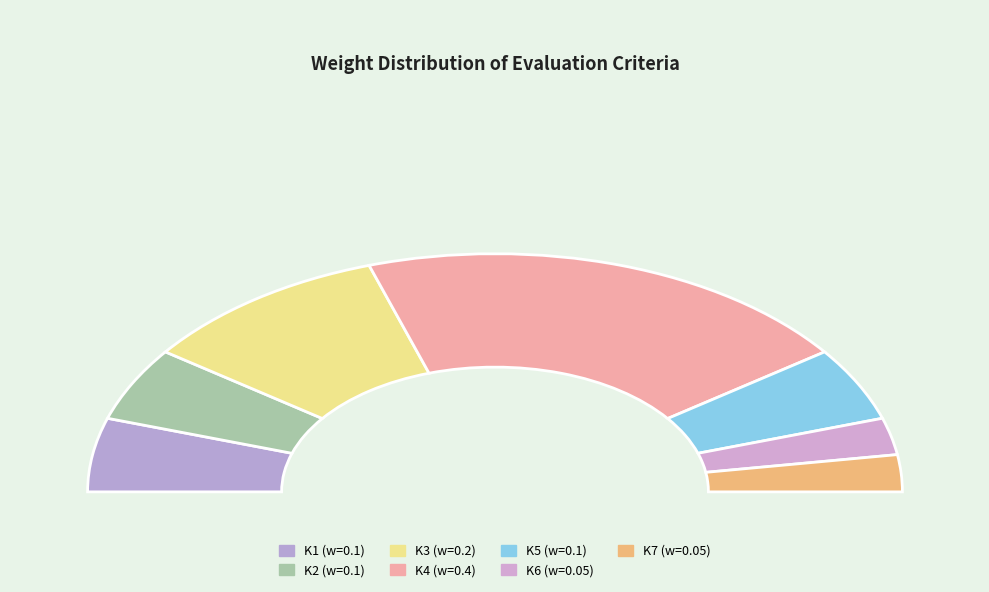

Which slice is the smallest?

K6